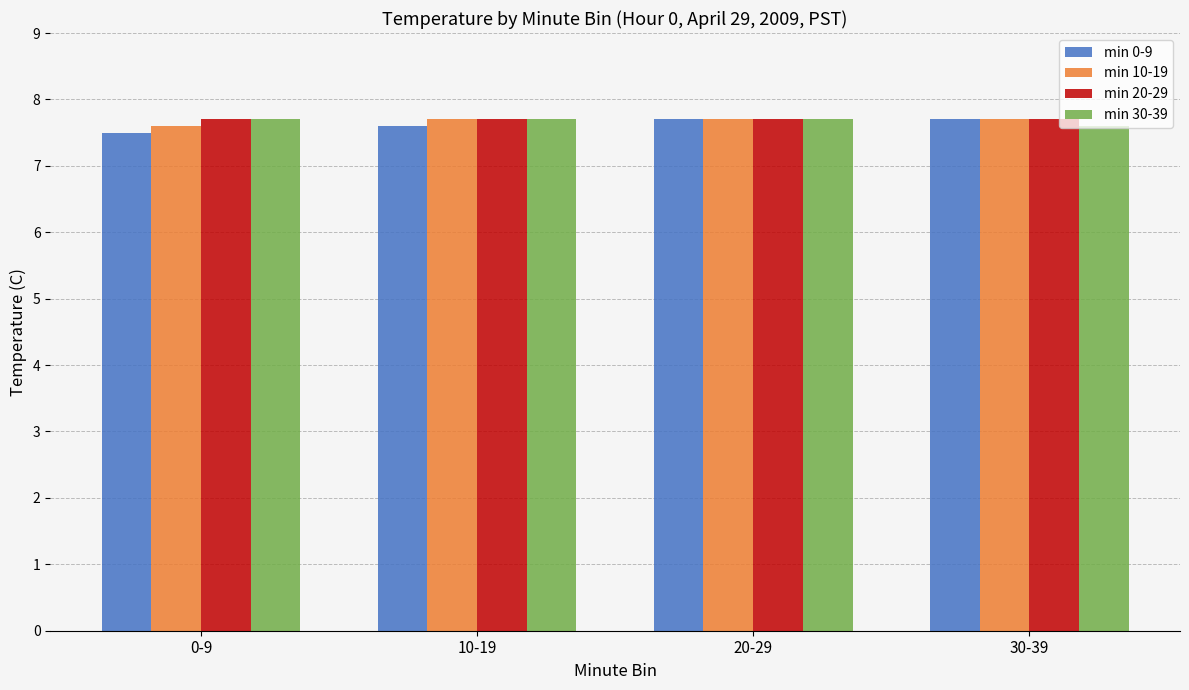

What is the label of the 4th bar from the left?

30-39